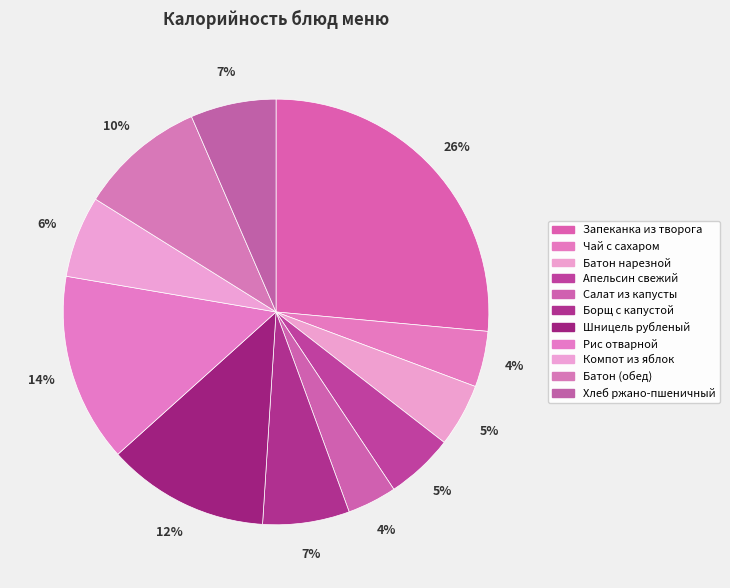

What percentage is the Хлеб ржано-пшеничный slice, to the nearest percent?

7%